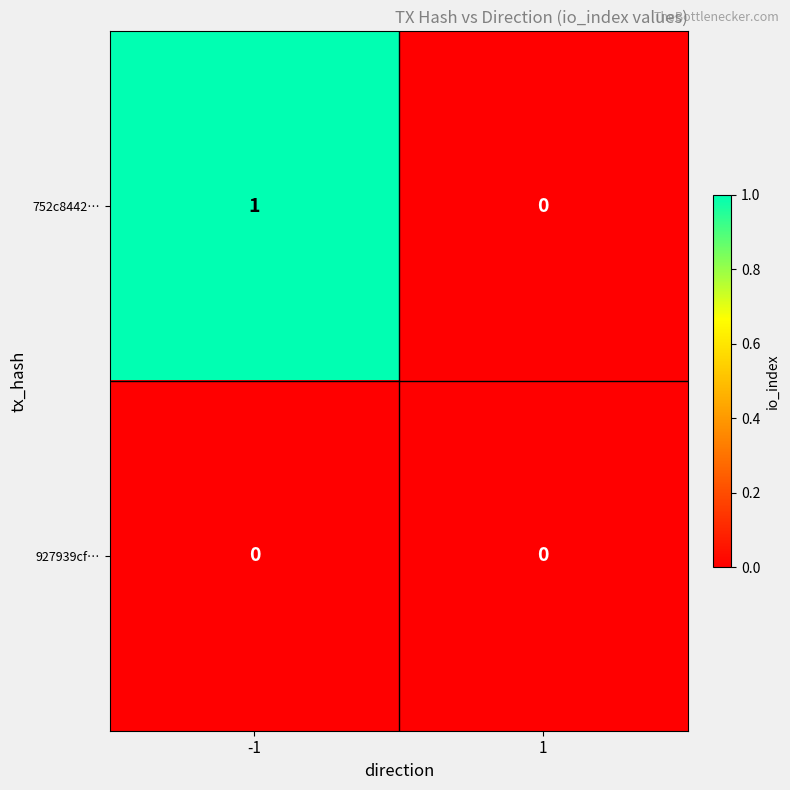

The value of 927939cf… at -1 is 0. True or false?

True